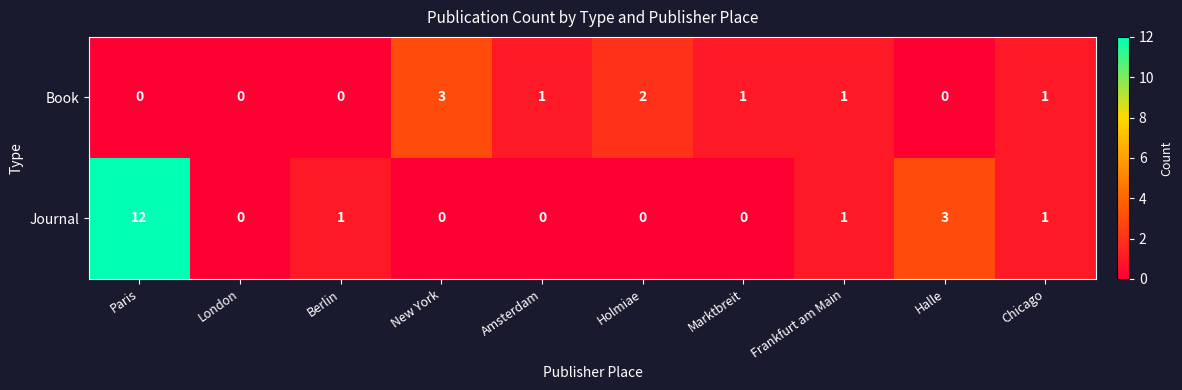

Rank the series by their average value, from highest to lowest.

Journal, Book